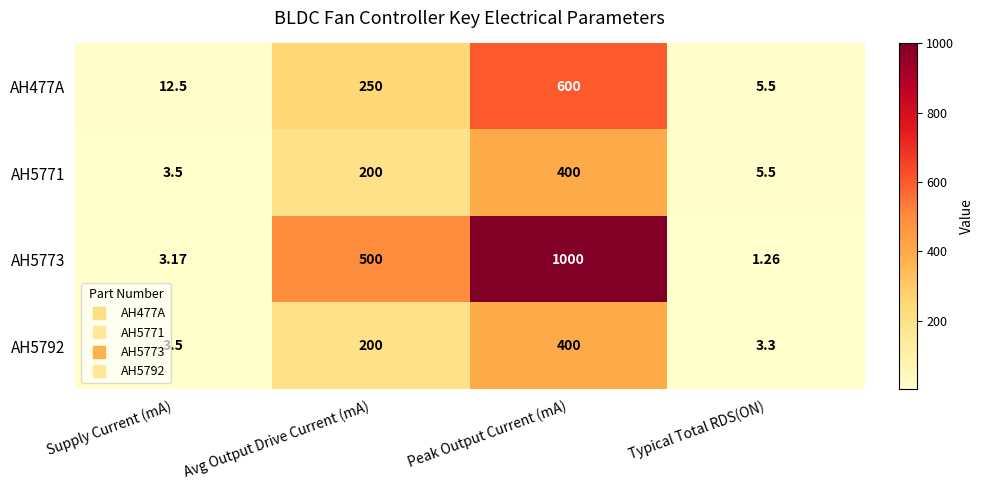

Which series has the largest total across all categories?

AH5773